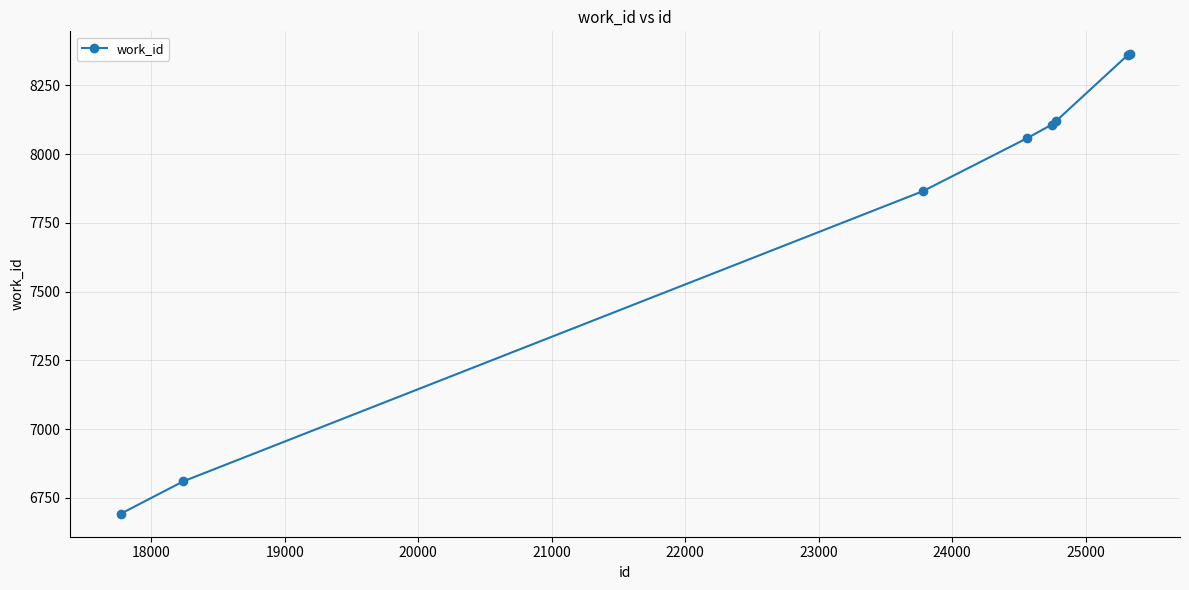

What is the minimum value shown in the chart?

6692